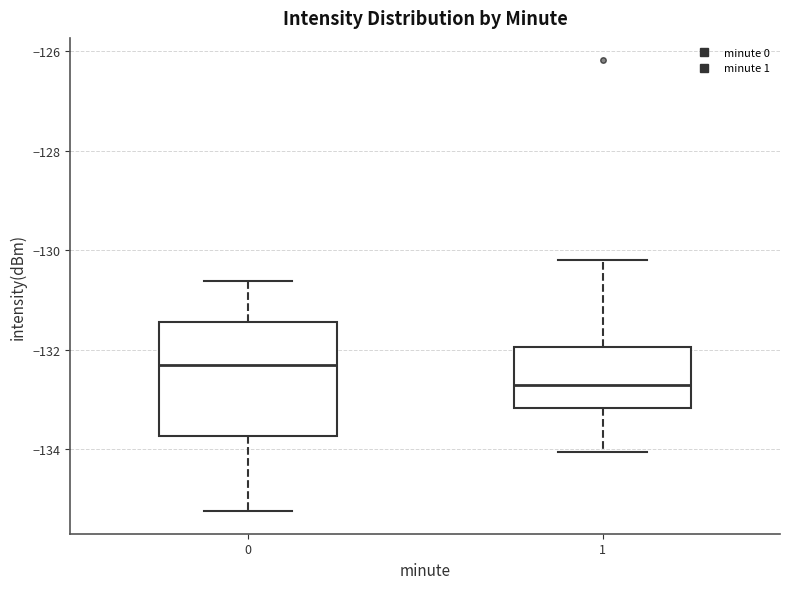

Reading left to right, read every box against the y-axis: the position of its median line, the range the box covers, and the ends of its whiskers. The values are not printed on the chart, so give them approximately, as read against the axis.

0: median -132.4, box -133.8 to -131.4, whiskers -135.2 to -130.6
1: median -132.8, box -133.2 to -132.0, whiskers -134.0 to -130.2